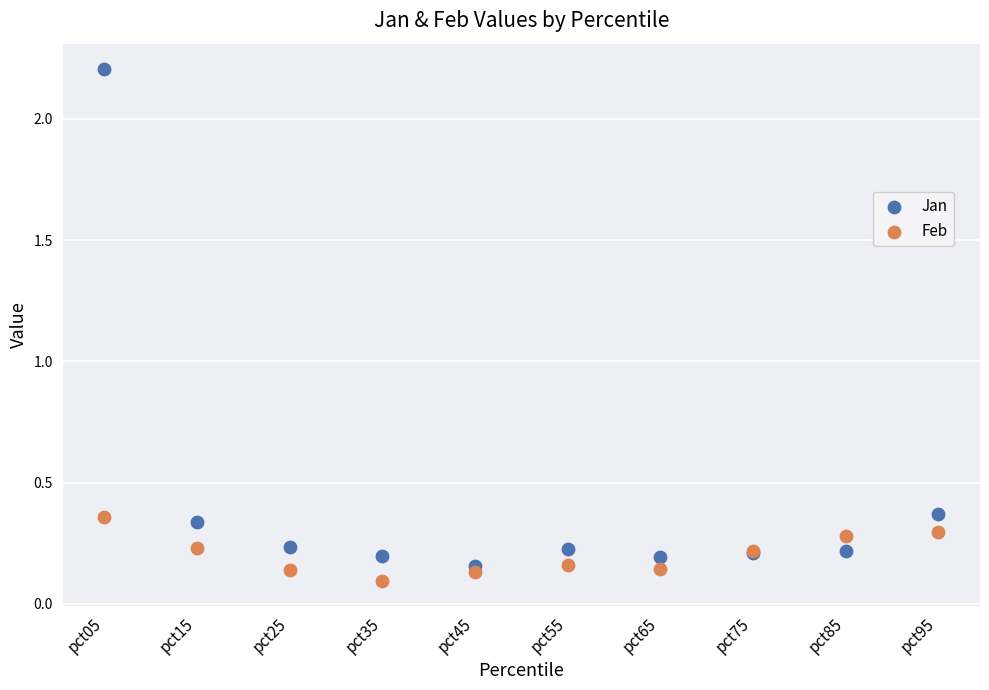

Which series reaches the minimum Y coordinate?

Feb